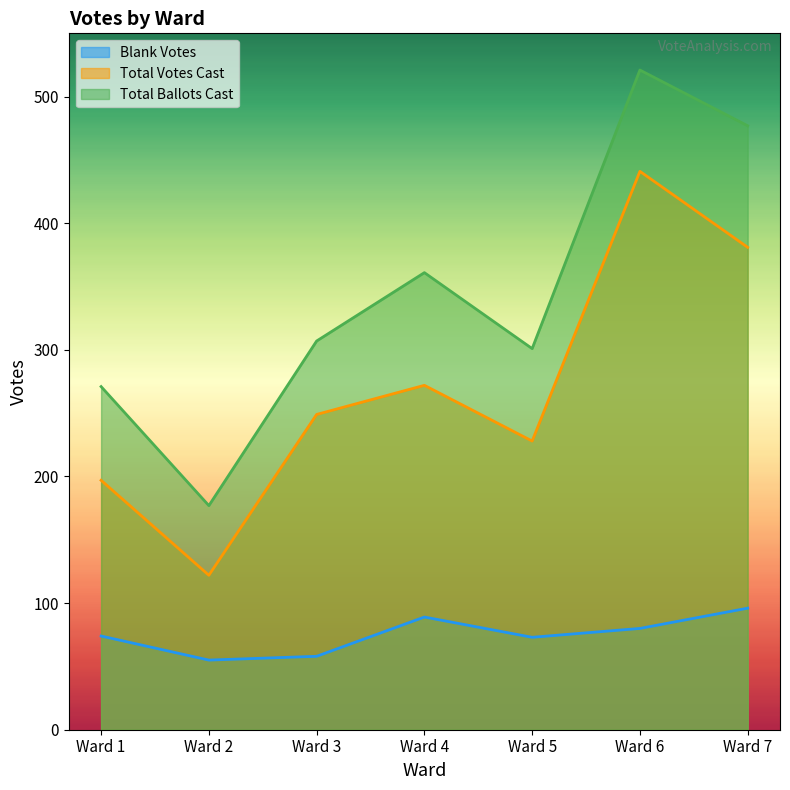

At Ward 5, list the series in order from largest to smallest.

Total Ballots Cast, Total Votes Cast, Blank Votes